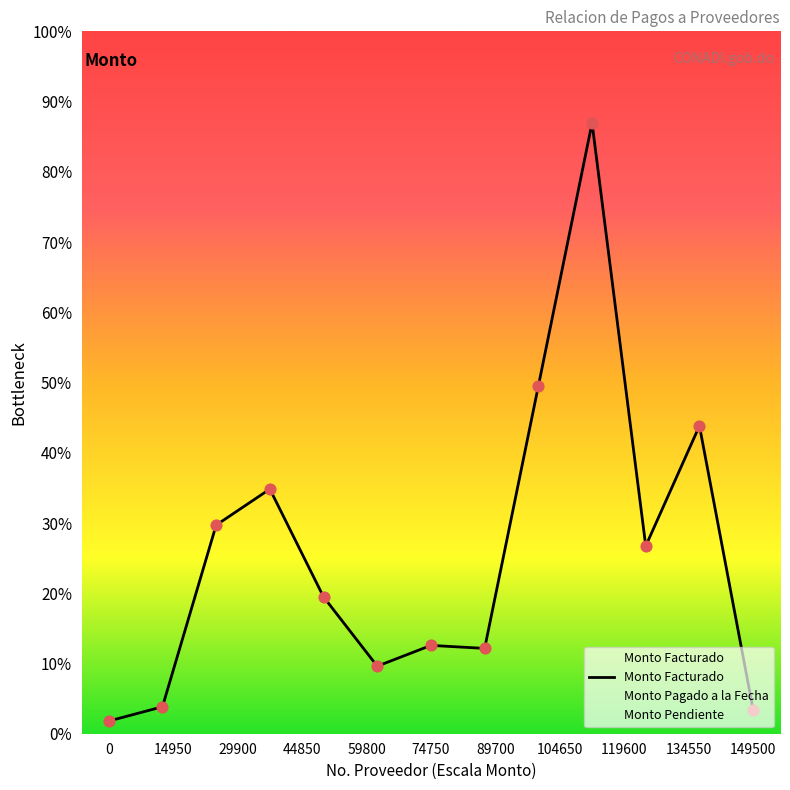

Is the value of Monto Facturado at 74750 greater than the value of Monto Pagado a la Fecha at 0?

Yes